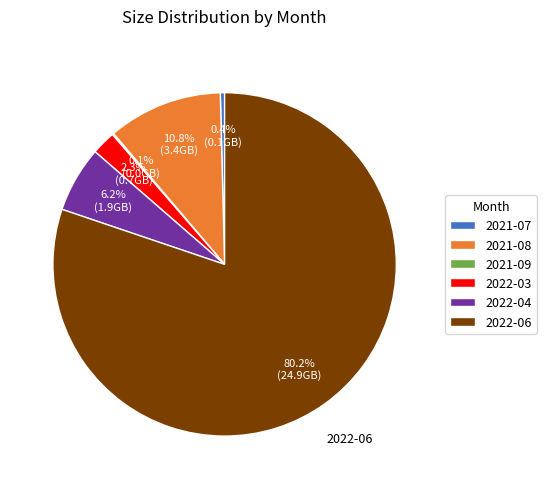

What percentage is the 2022-06 slice, to the nearest percent?

80%